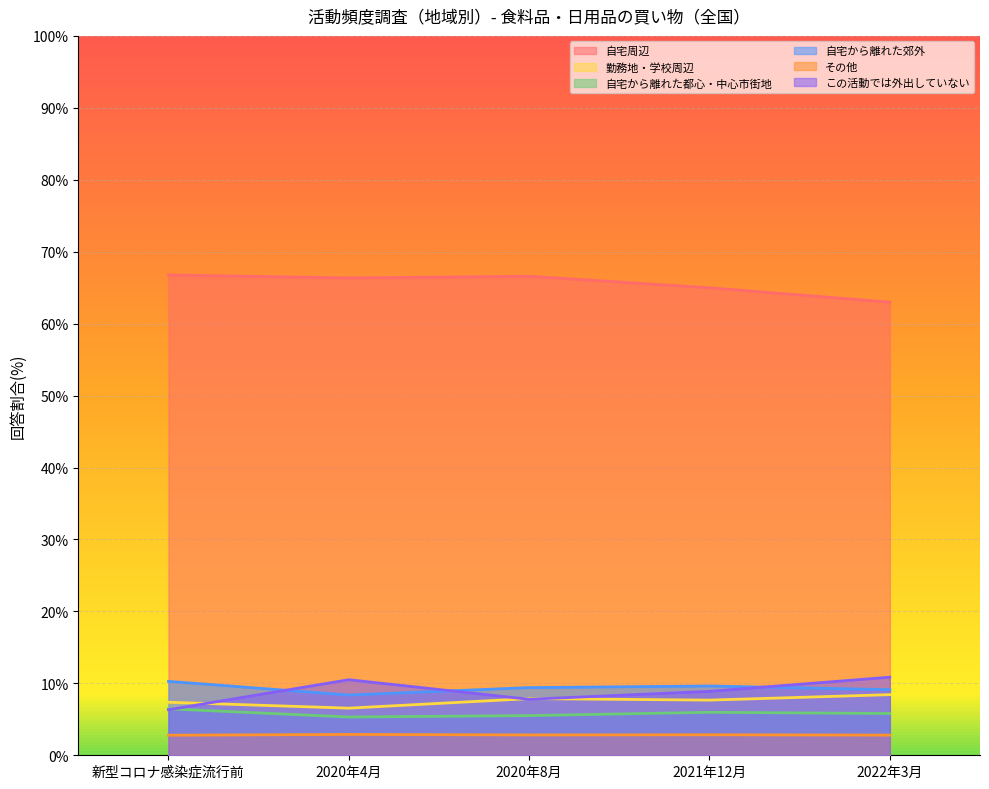

What position from the right is 2020年8月?

3